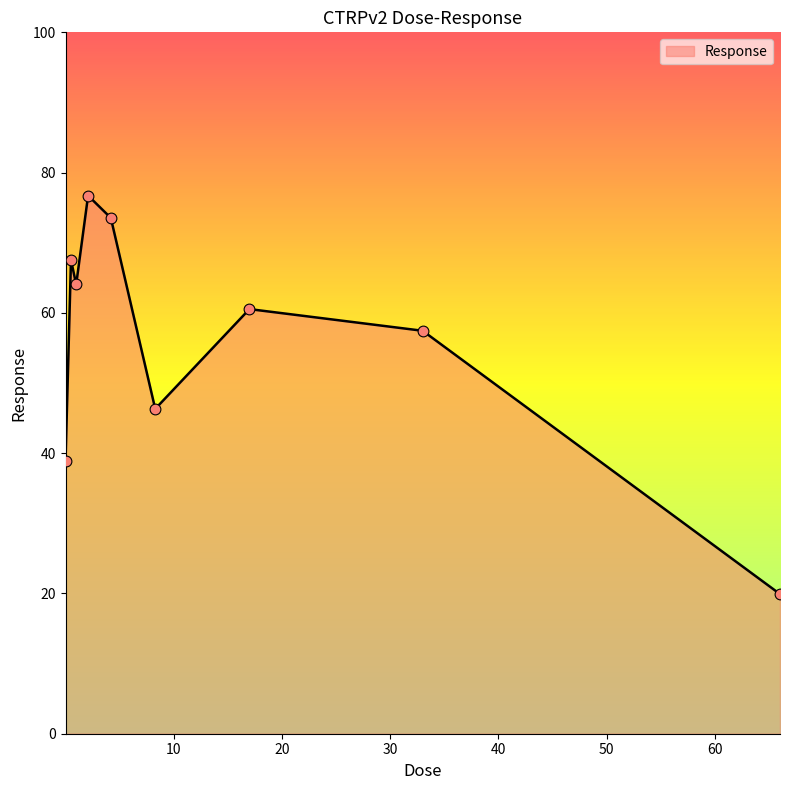

What is the maximum value shown in the chart?

76.7